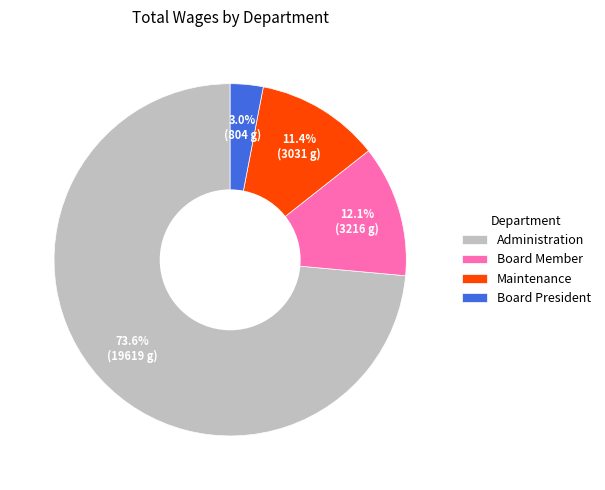

Count the number of slices in the pie.

4